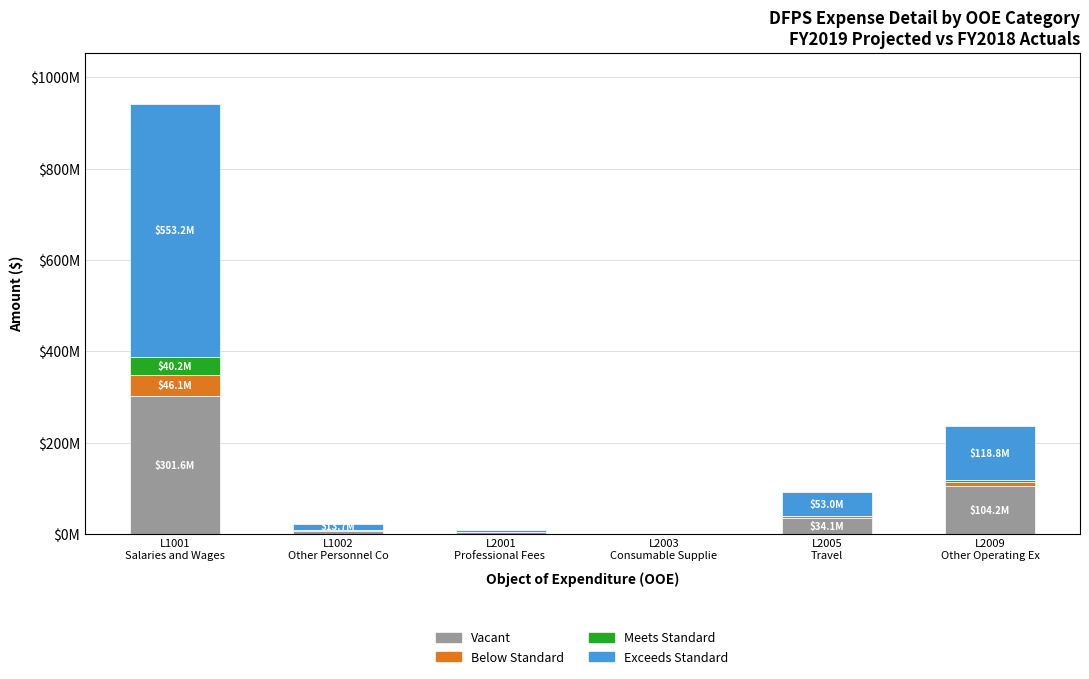

Which has a higher value, L2003
Consumable Supplie or L2001
Professional Fees ?

L2001
Professional Fees 